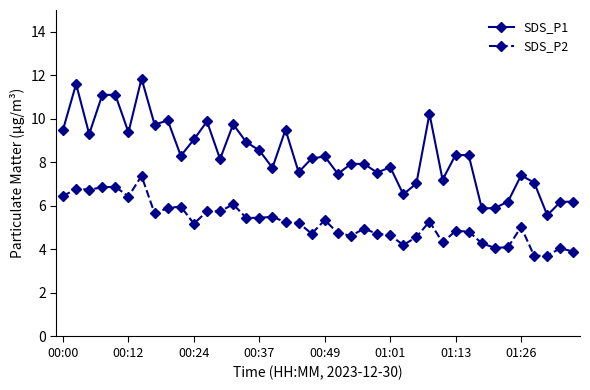

What is the value of the SDS_P1 point at the 11th from the left?

9.1